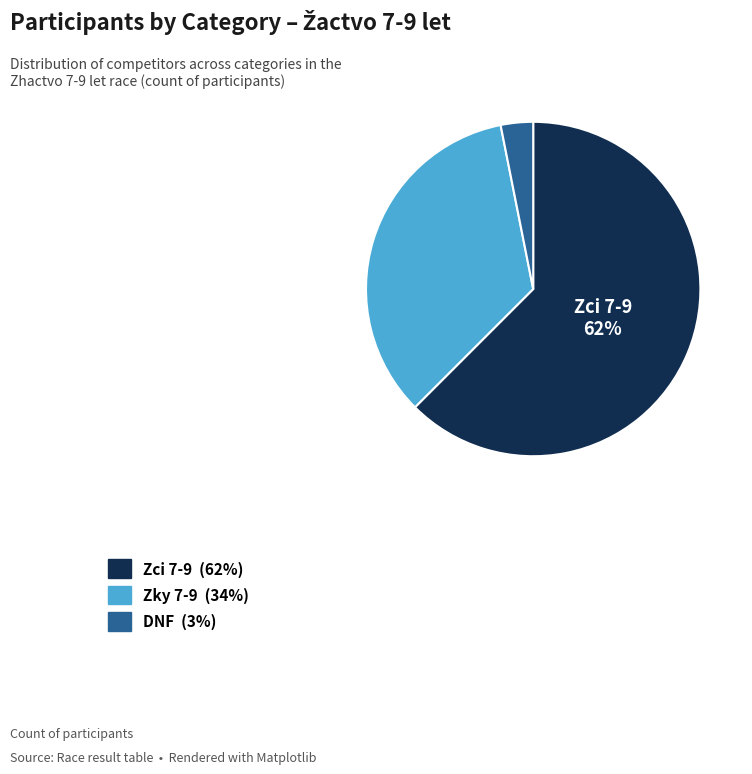

The Zci 7-9 slice represents 48% of the pie. True or false?

False